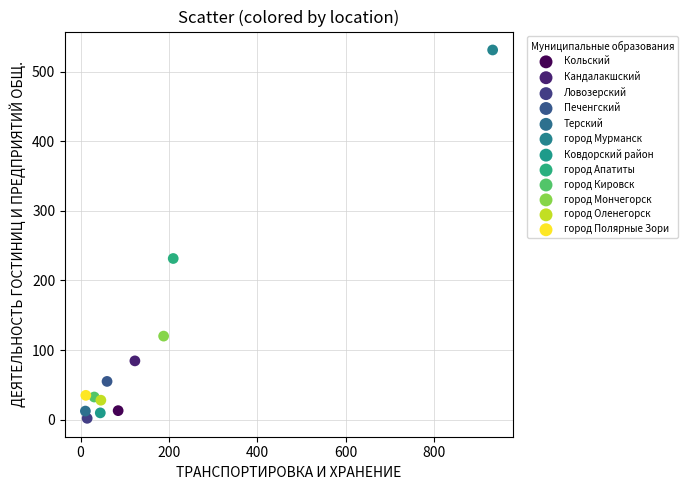

What are all the series names shown in the legend?

Кольский, Кандалакшский, Ловозерский, Печенгский, Терский, город Мурманск, Ковдорский район, город Апатиты, город Кировск, город Мончегорск, город Оленегорск, город Полярные Зори